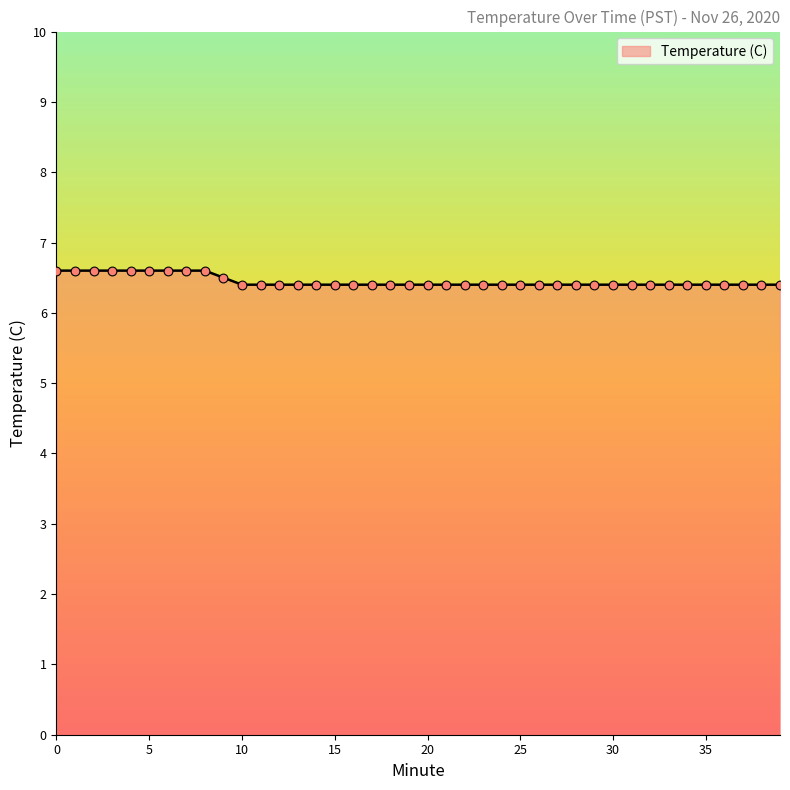

What is the greatest value displayed?

6.6